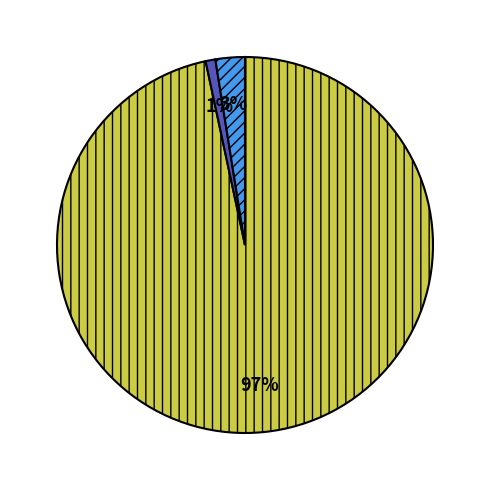

To the nearest percent, what is the average slice percentage?

33%